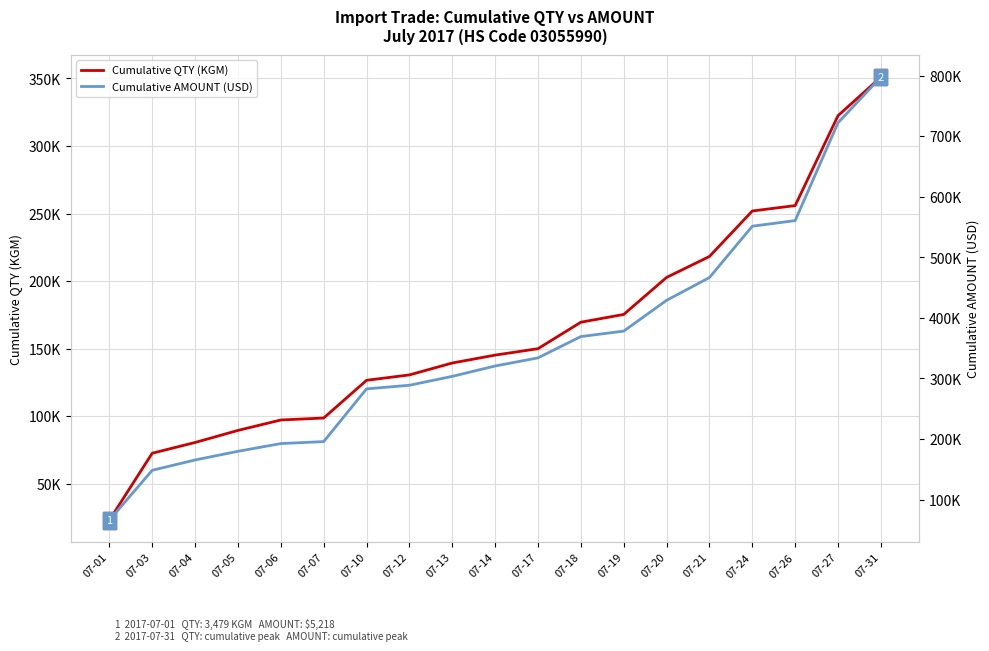

At which category is the sum across all series the highest?

07-31